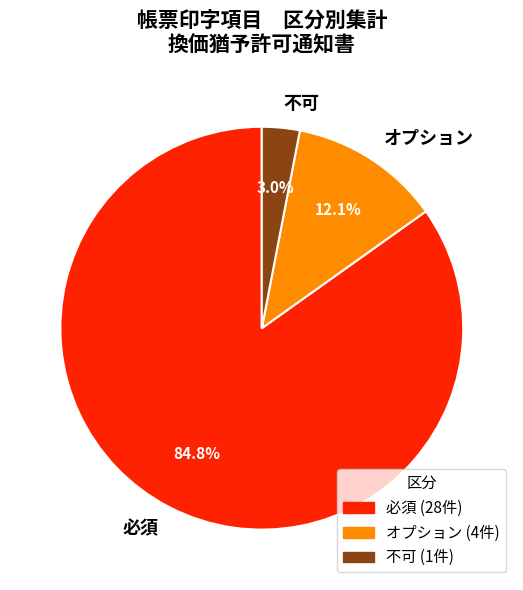

Which slice is the smallest?

不可